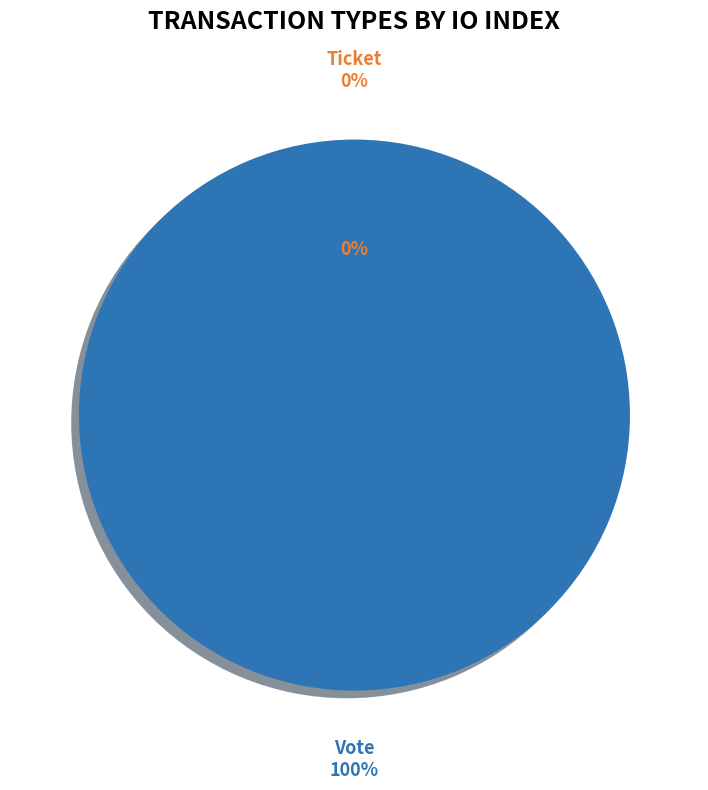

What percentage is the Vote slice, to the nearest percent?

100%